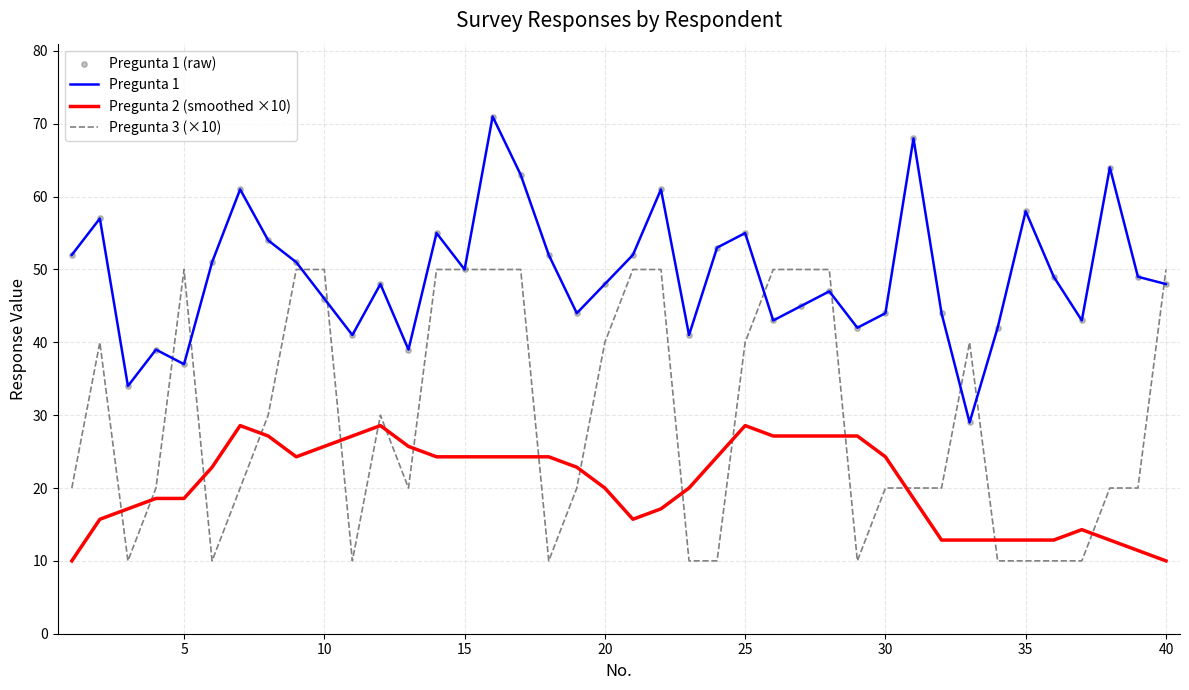

Rank the series by their maximum value, from highest to lowest.

Pregunta 1, Pregunta 3 (×10), Pregunta 2 (smoothed ×10)